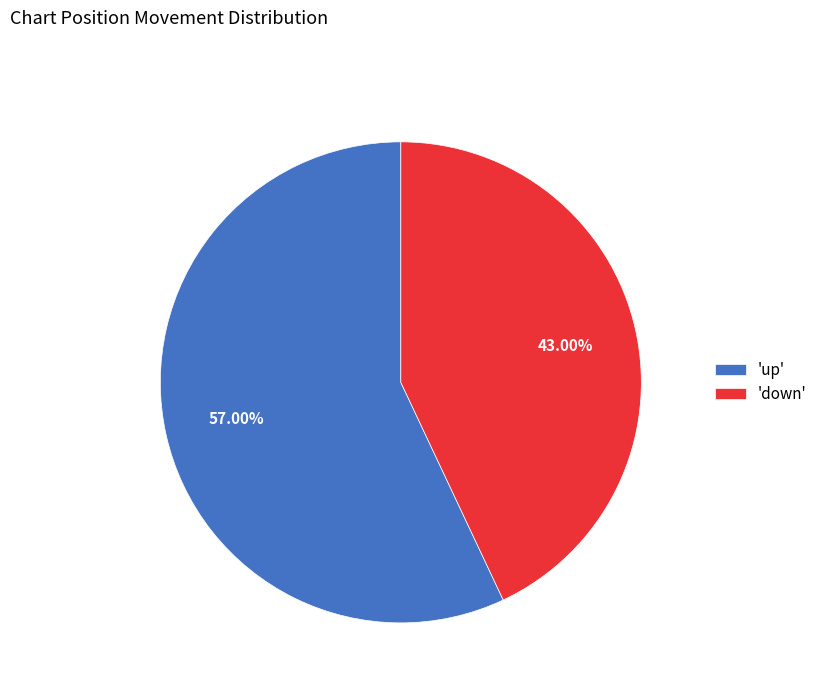

How many segments does this pie chart have?

2